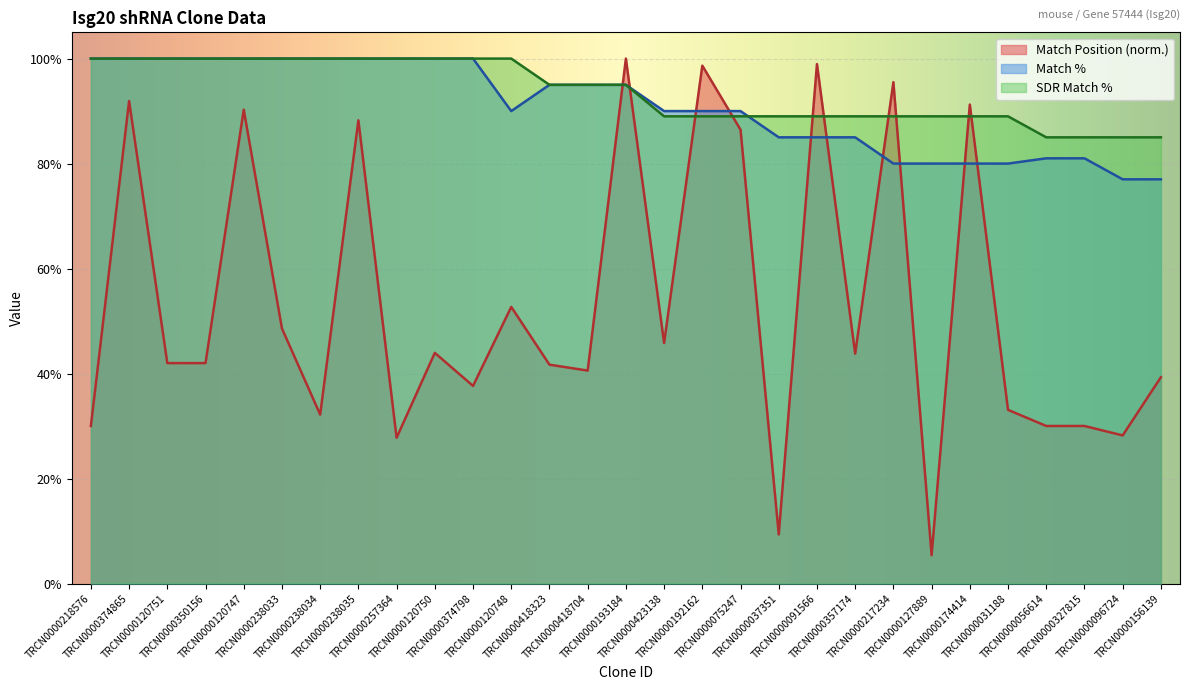

Reading right to left, extract all data points from this chart.

Match Position: TRCN0000156139=39.3	TRCN0000096724=28.2	TRCN0000327815=30.0	TRCN0000056614=30.0	TRCN0000031188=33.1	TRCN0000174414=91.2	TRCN0000127889=5.4	TRCN0000217234=95.5	TRCN0000357174=43.8	TRCN0000091566=99.0	TRCN0000037351=9.4	TRCN0000075247=86.5	TRCN0000192162=98.7	TRCN0000423138=45.8	TRCN0000193184=100.0	TRCN0000418704=40.6	TRCN0000418323=41.7	TRCN0000120748=52.7	TRCN0000374798=37.6	TRCN0000120750=43.9	TRCN0000257364=27.8	TRCN0000238035=88.2	TRCN0000238034=32.2	TRCN0000238033=48.6	TRCN0000120747=90.3	TRCN0000350156=42.0	TRCN0000120751=42.0	TRCN0000374865=91.9	TRCN0000218576=30.0
Match %: TRCN0000156139=77.0	TRCN0000096724=77.0	TRCN0000327815=81.0	TRCN0000056614=81.0	TRCN0000031188=80.0	TRCN0000174414=80.0	TRCN0000127889=80.0	TRCN0000217234=80.0	TRCN0000357174=85.0	TRCN0000091566=85.0	TRCN0000037351=85.0	TRCN0000075247=90.0	TRCN0000192162=90.0	TRCN0000423138=90.0	TRCN0000193184=95.0	TRCN0000418704=95.0	TRCN0000418323=95.0	TRCN0000120748=90.0	TRCN0000374798=100.0	TRCN0000120750=100.0	TRCN0000257364=100.0	TRCN0000238035=100.0	TRCN0000238034=100.0	TRCN0000238033=100.0	TRCN0000120747=100.0	TRCN0000350156=100.0	TRCN0000120751=100.0	TRCN0000374865=100.0	TRCN0000218576=100.0
SDR Match %: TRCN0000156139=85.0	TRCN0000096724=85.0	TRCN0000327815=85.0	TRCN0000056614=85.0	TRCN0000031188=89.0	TRCN0000174414=89.0	TRCN0000127889=89.0	TRCN0000217234=89.0	TRCN0000357174=89.0	TRCN0000091566=89.0	TRCN0000037351=89.0	TRCN0000075247=89.0	TRCN0000192162=89.0	TRCN0000423138=89.0	TRCN0000193184=95.0	TRCN0000418704=95.0	TRCN0000418323=95.0	TRCN0000120748=100.0	TRCN0000374798=100.0	TRCN0000120750=100.0	TRCN0000257364=100.0	TRCN0000238035=100.0	TRCN0000238034=100.0	TRCN0000238033=100.0	TRCN0000120747=100.0	TRCN0000350156=100.0	TRCN0000120751=100.0	TRCN0000374865=100.0	TRCN0000218576=100.0